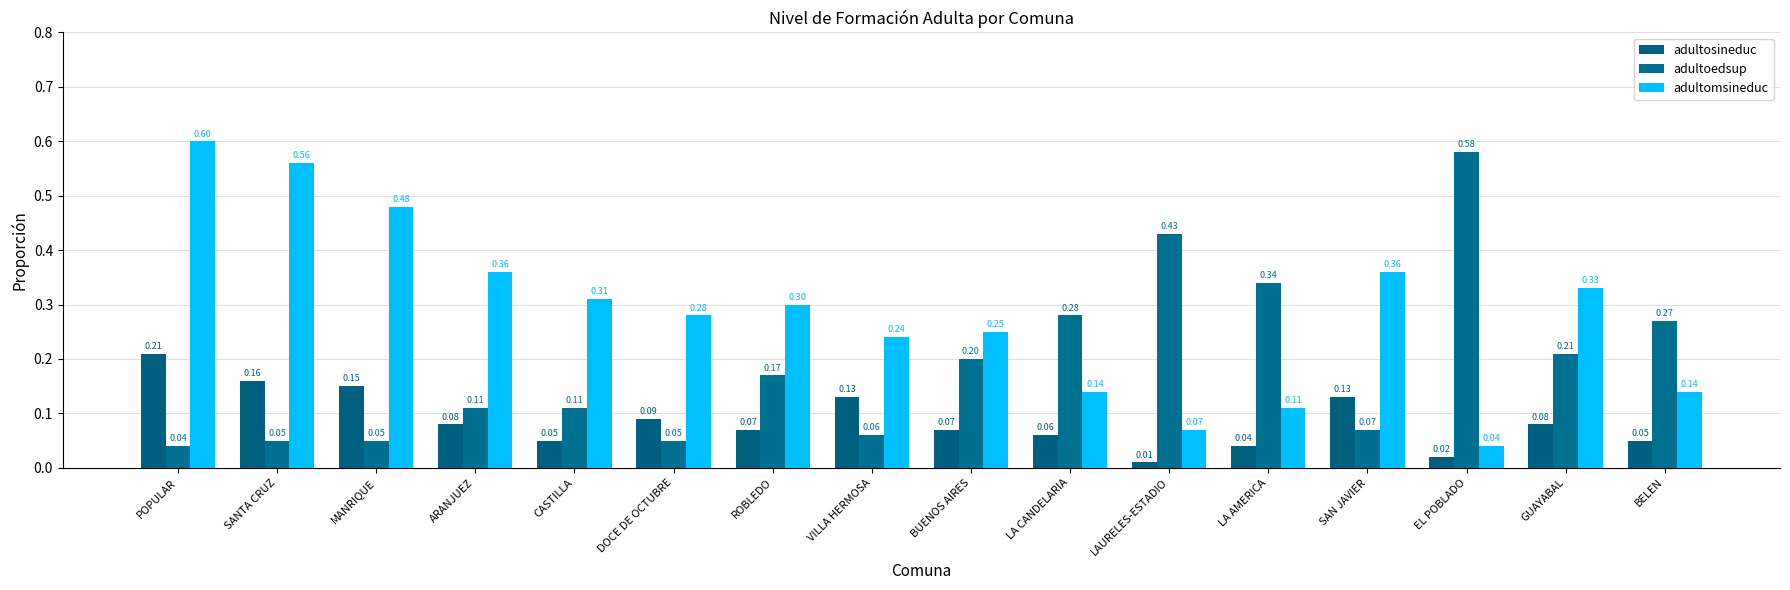

Rank the series by their maximum value, from highest to lowest.

adultomsineduc, adultoedsup, adultosineduc